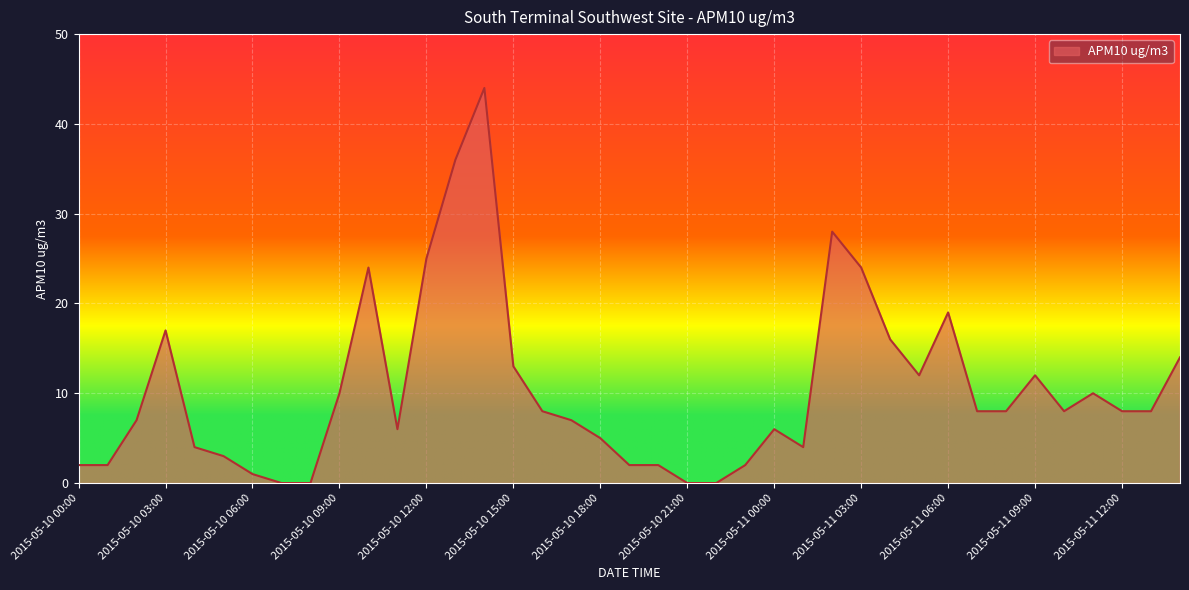

What is the greatest value displayed?

44